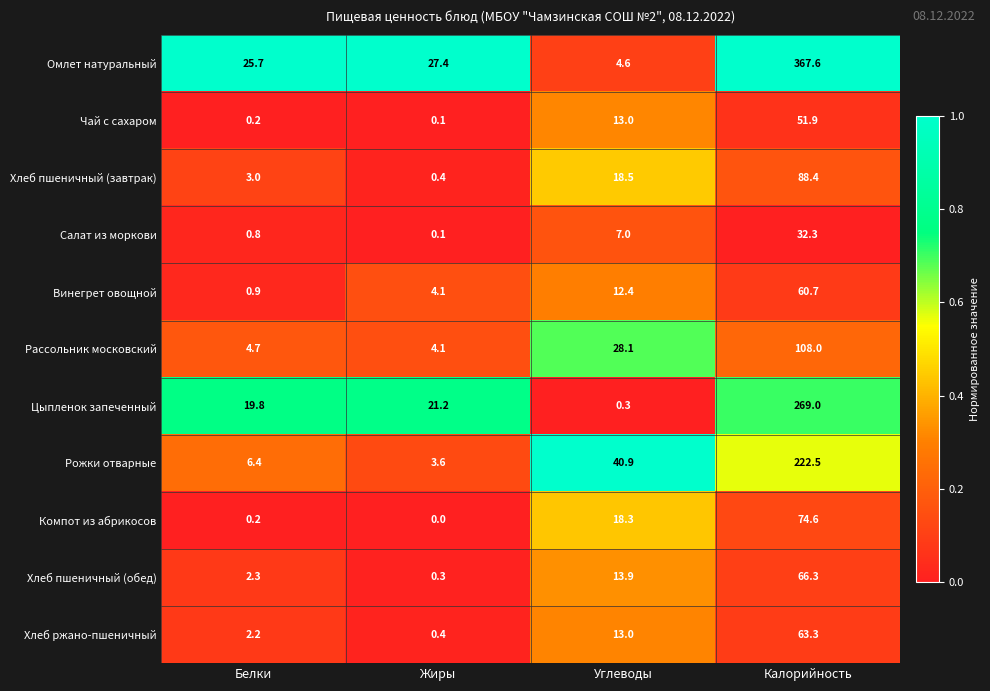

What is the difference between the highest and lowest values at Калорийность?

335.3